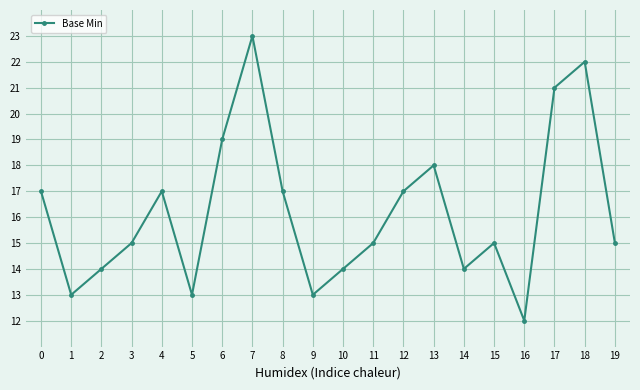

Reading right to left, list all the values displayed in this chart.

15	22	21	12	15	14	18	17	15	14	13	17	23	19	13	17	15	14	13	17